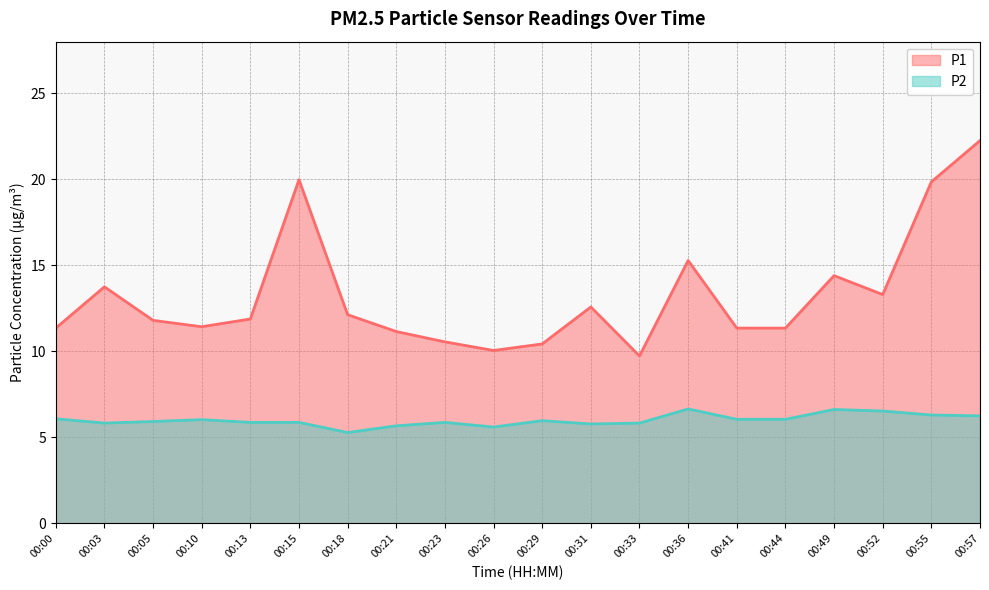

What is the sum of all P2 values?

120.0